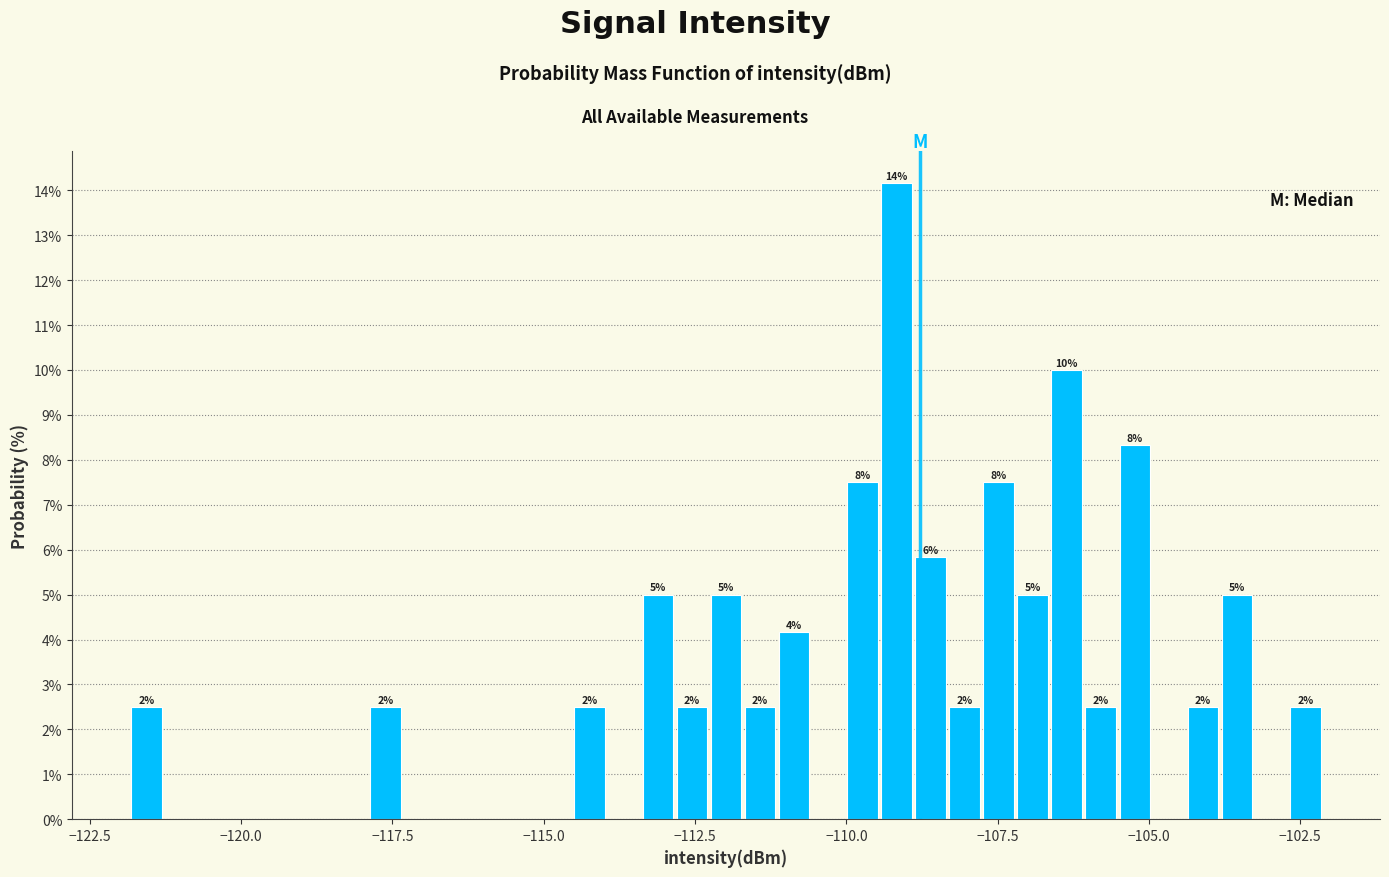

Around what value on the x-axis is the tallest bar? Give the approximate position of its centre, as read against the axis.

-109.0